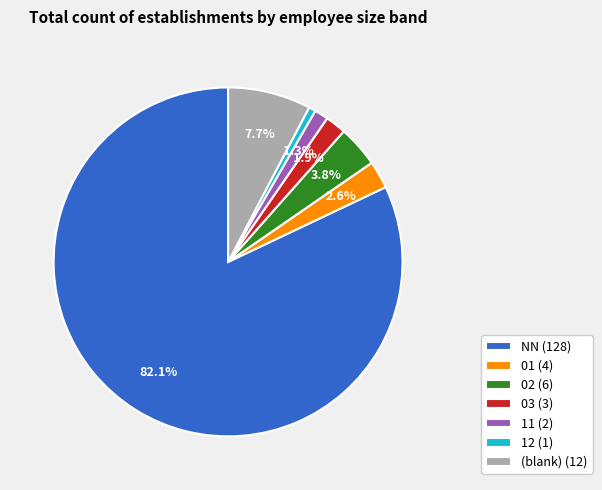

How many slices are in this pie chart?

7